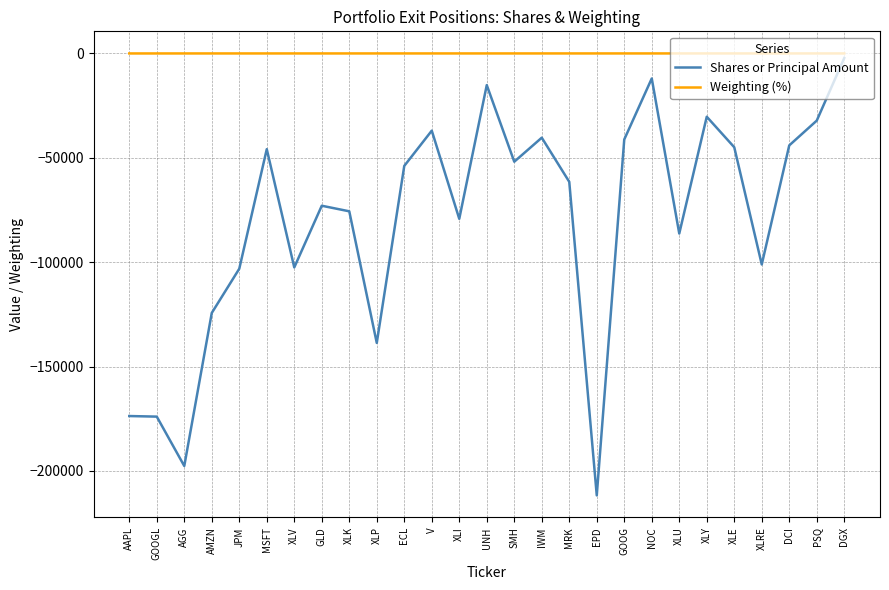

List the series in order of their overall mean, highest first.

Weighting (%), Shares or Principal Amount